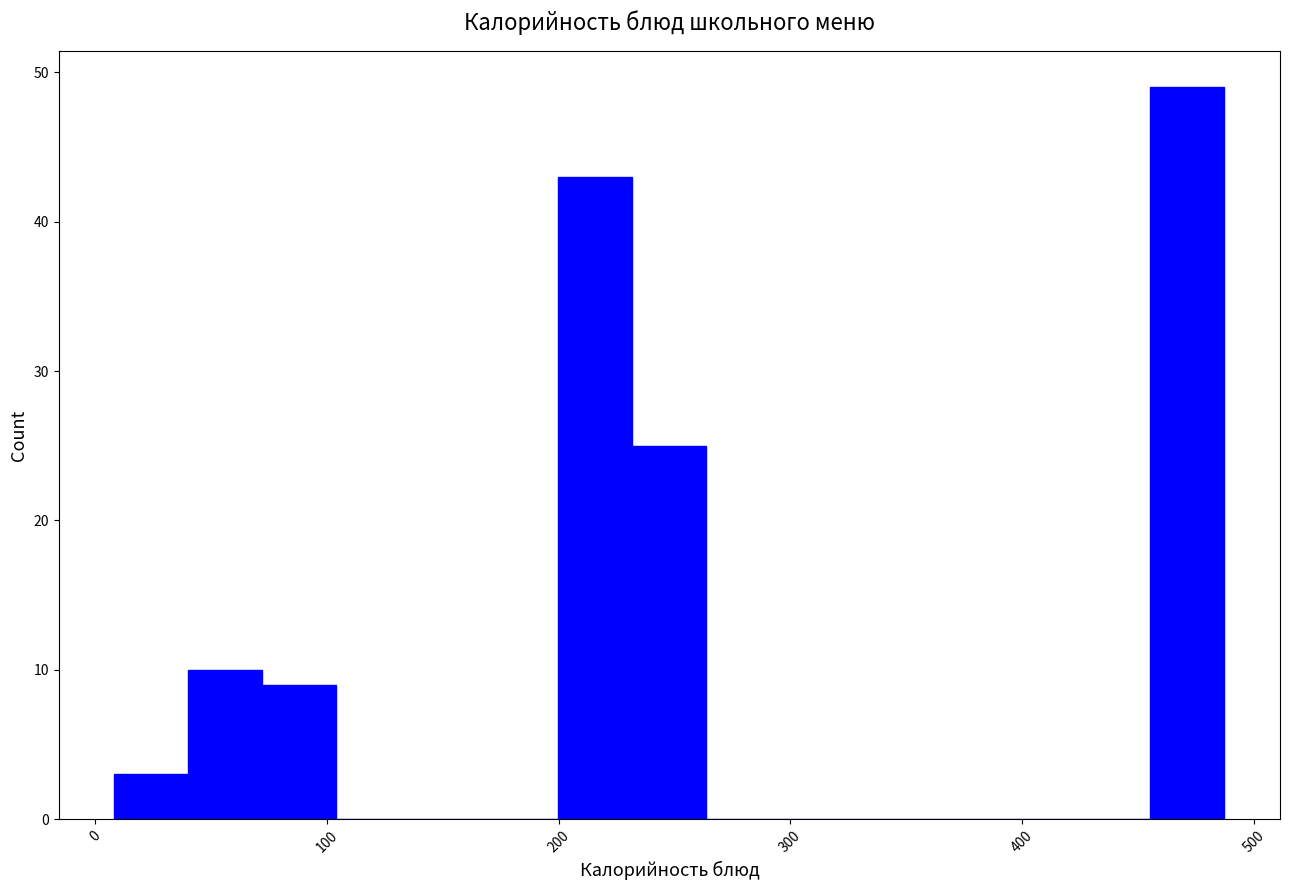

Read against the x-axis, roughly where is the centre of the tallest bar?

470